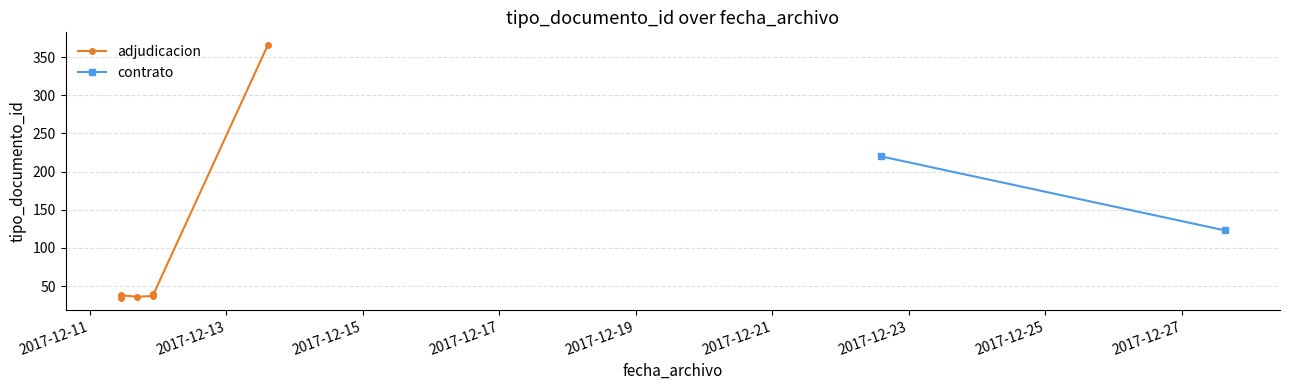

True or false: there are more than 0 points higher than both neighbors.

True